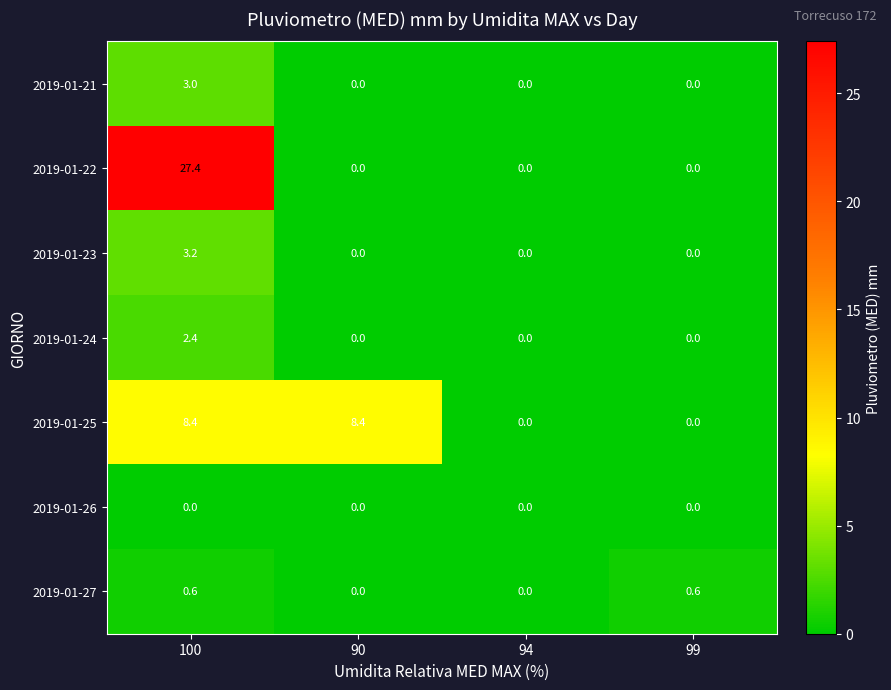

Rank the series at 100 from highest to lowest value.

2019-01-22, 2019-01-25, 2019-01-23, 2019-01-21, 2019-01-24, 2019-01-27, 2019-01-26